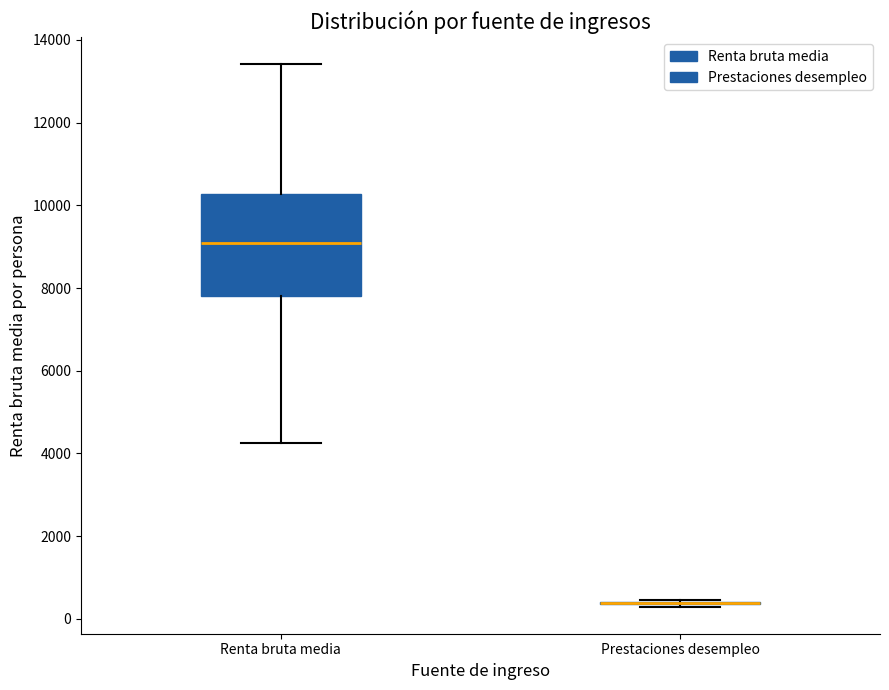

Reading left to right, transcribe this box plot: for each box, give where its median line is, the range the box spans, and where its two whiskers end, as read against the y-axis. The values are not printed on the chart, so give them approximately, as read against the axis.

Renta bruta media: median 9000, box 7800 to 10200, whiskers 4200 to 13400
Prestaciones desempleo: box collapsed to a line at 400, whiskers 200 to 400